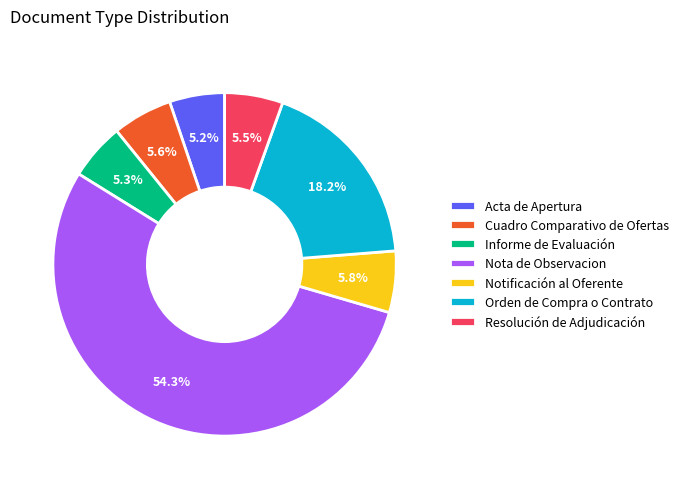

Is there any slice that represents more than half of the pie?

Yes